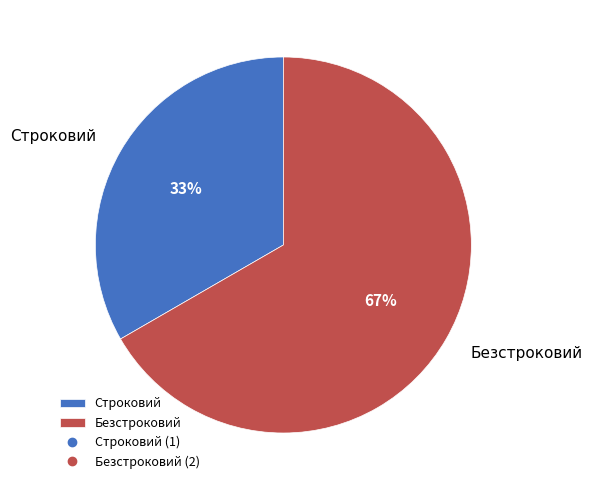

Count the number of slices in the pie.

2